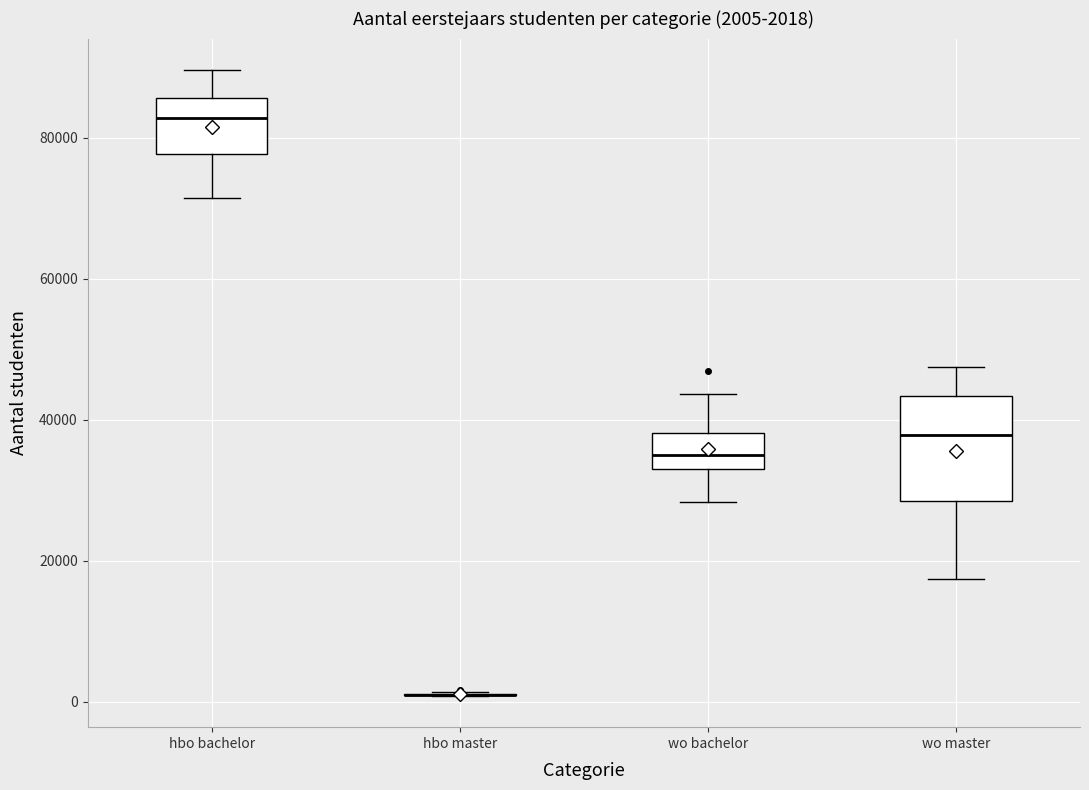

Which box is the tallest, from its lower edge to its upper edge?

wo master